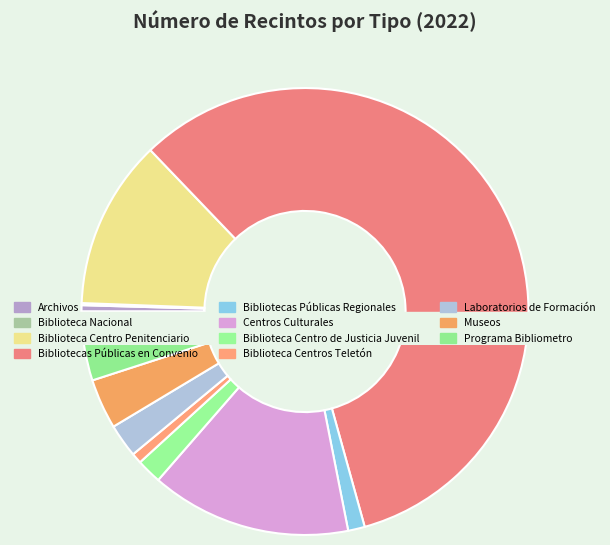

To the nearest percent, what is the difference between the largest and smallest slice percentages?

58%